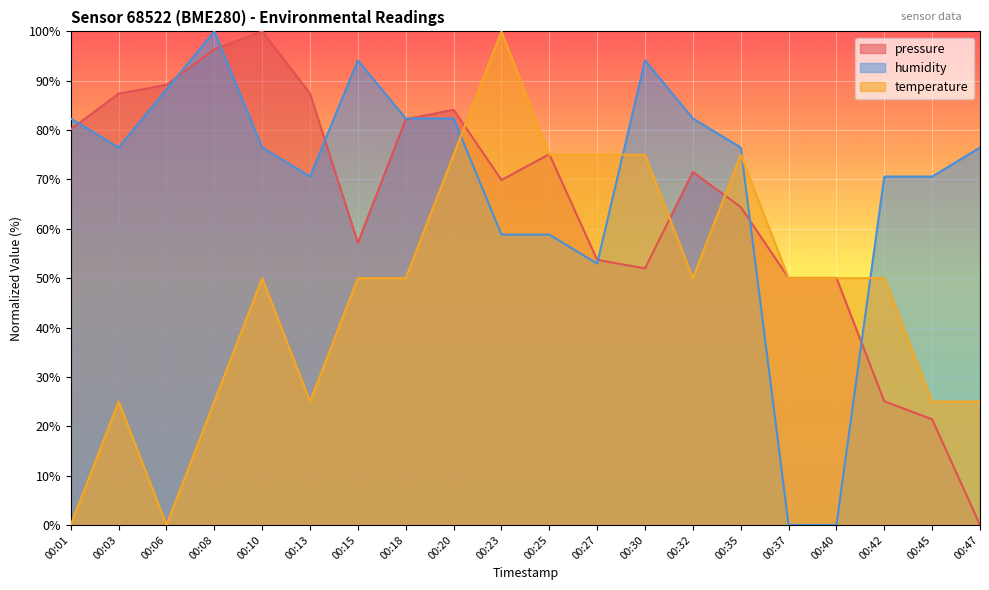

True or false: temperature has a value of -68.0 at 00:06.

False